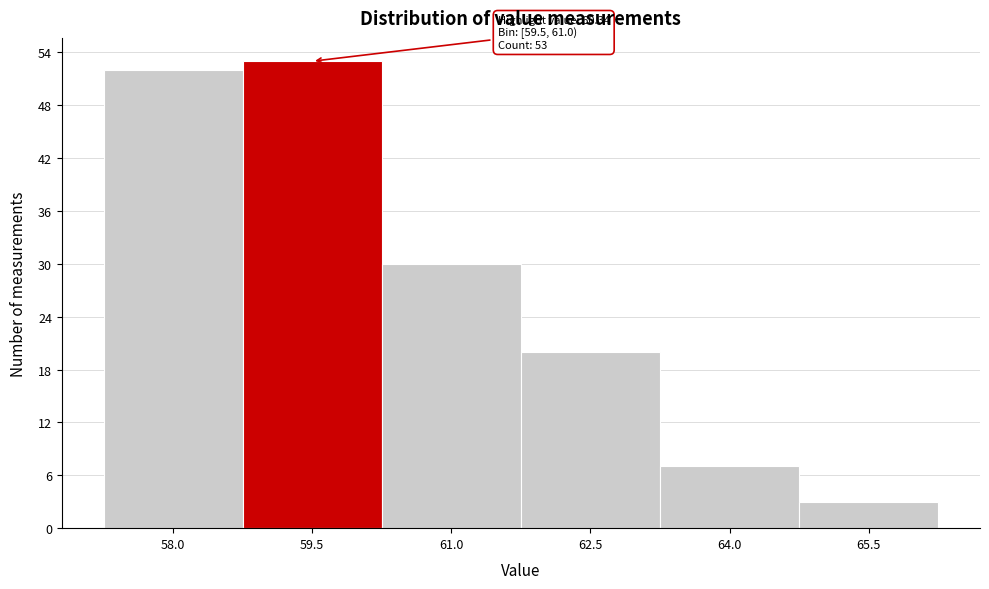

Reading left to right, what are all the values shown in this chart?

58.0=52	59.5=53	61.0=30	62.5=20	64.0=7	65.5=3